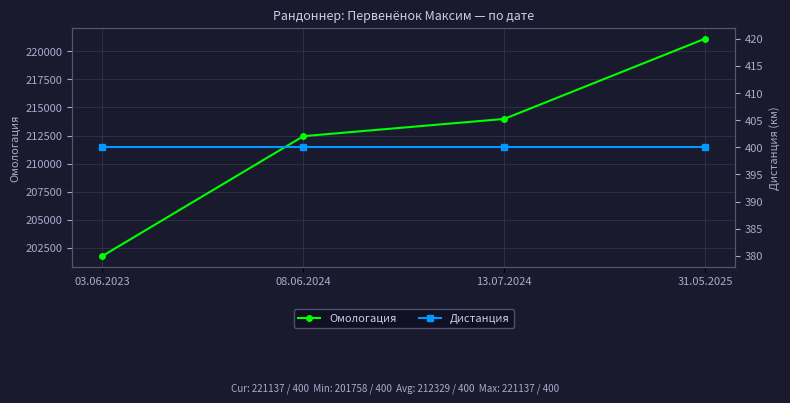

What is the total value across all series at 31.05.2025?

221537